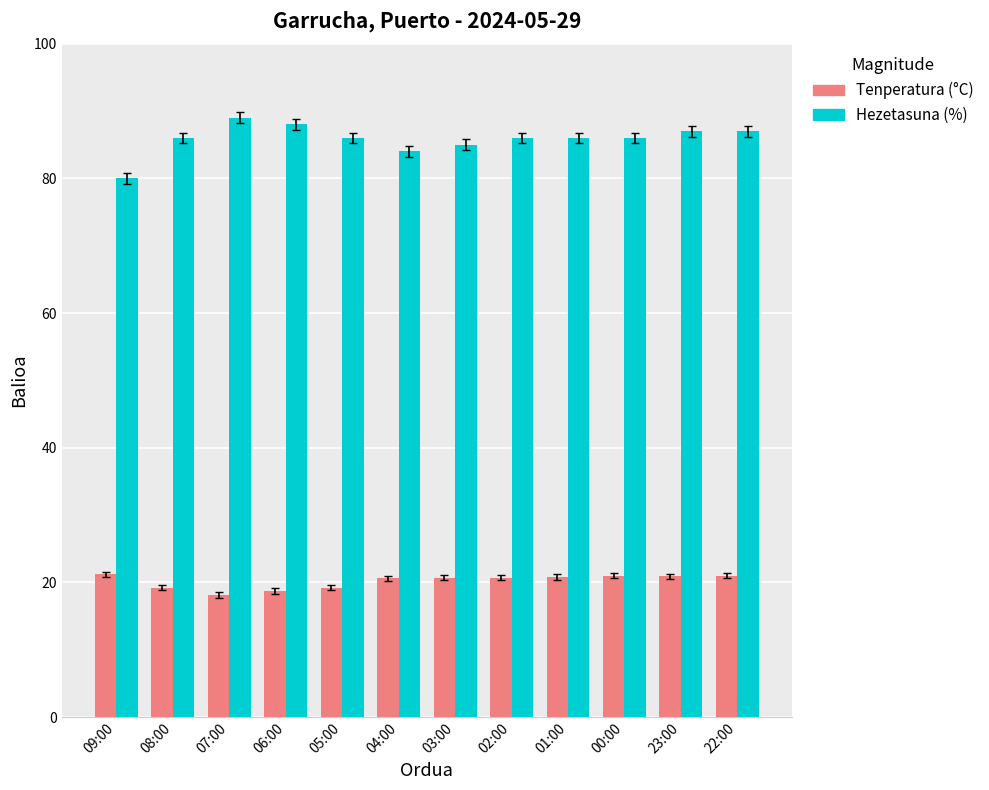

What is the total value across all series at 01:00?

106.8